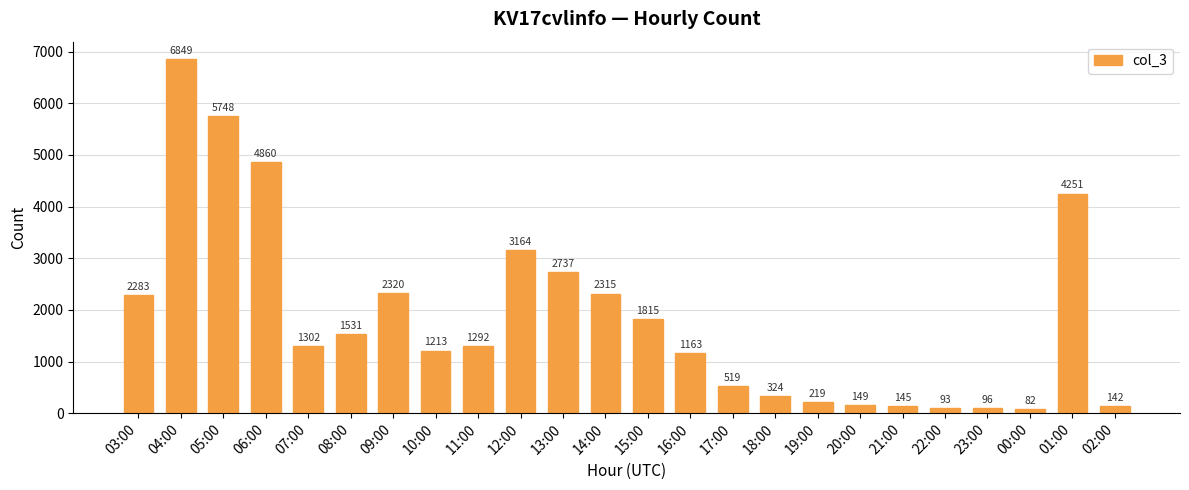

What is the greatest value displayed?

6849